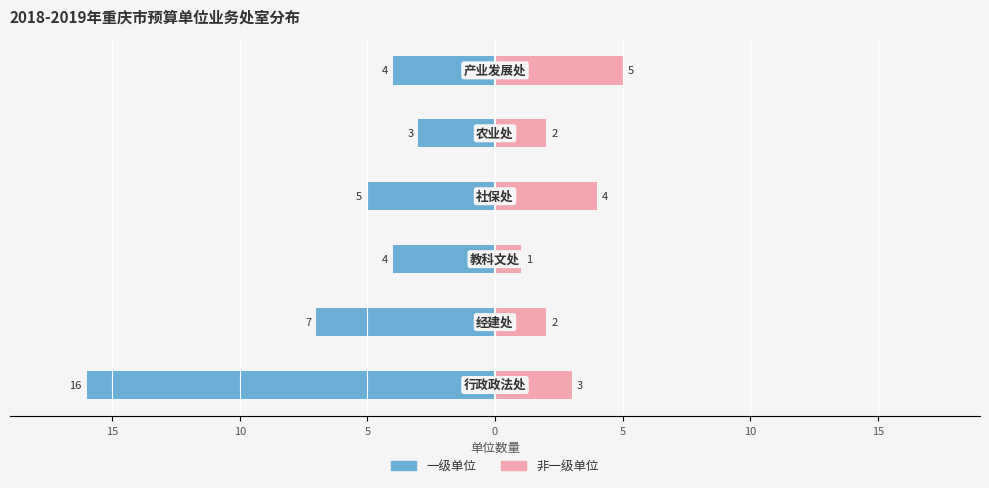

What is the value of the 非一级单位 bar at the 3rd from the left?

1